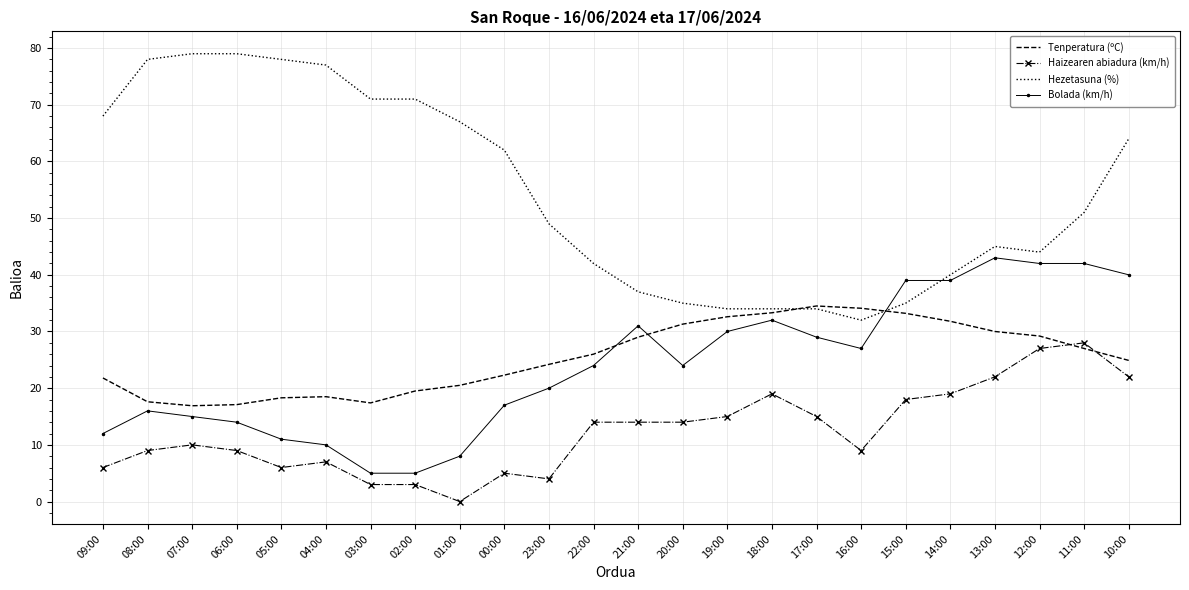

What is the lowest value of the Bolada (km/h) series?

5.0